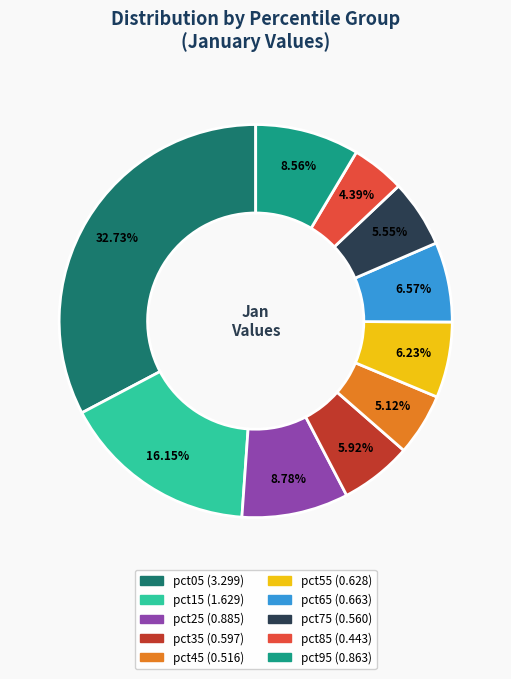

Between pct35 and pct65, which is larger?

pct65